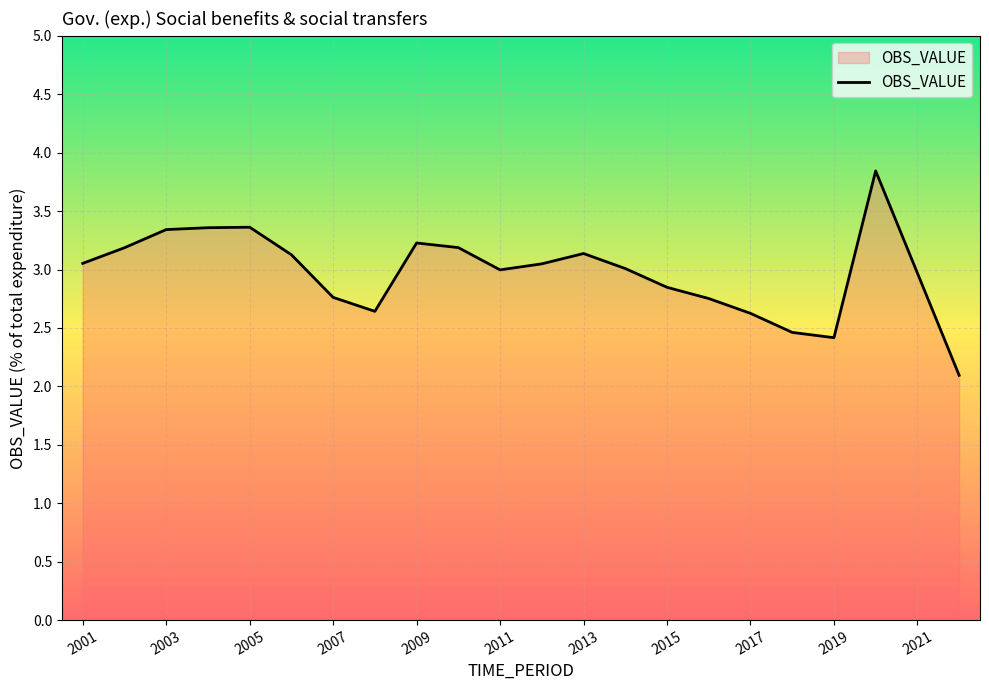

What is the maximum value shown in the chart?

3.8